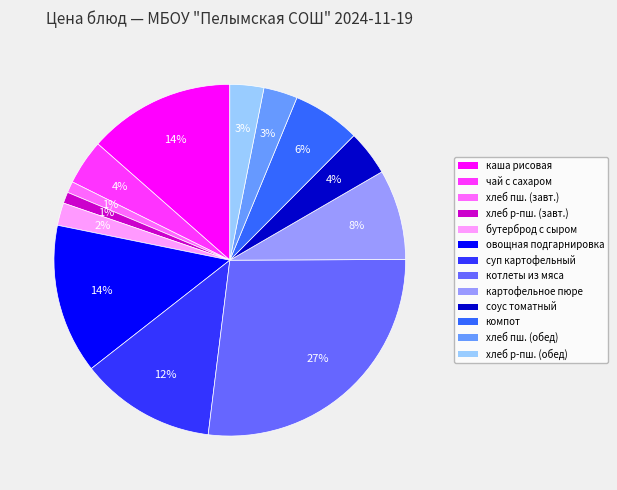

Approximately how many times larger is the value at соус томатный compared to суп картофельный?

0.3